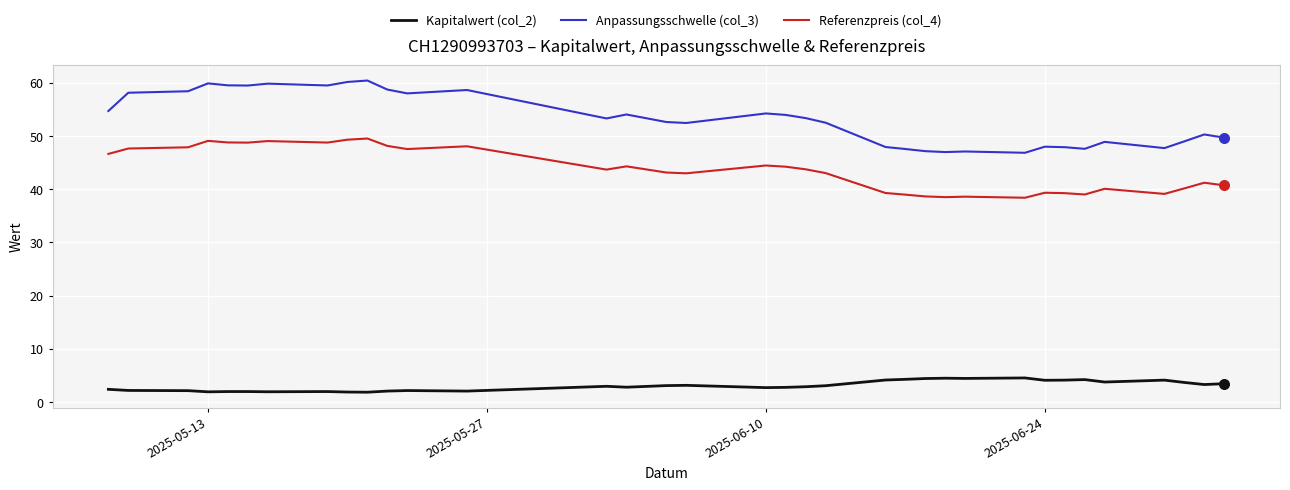

Which series has the largest total across all categories?

Anpassungsschwelle (col_3)